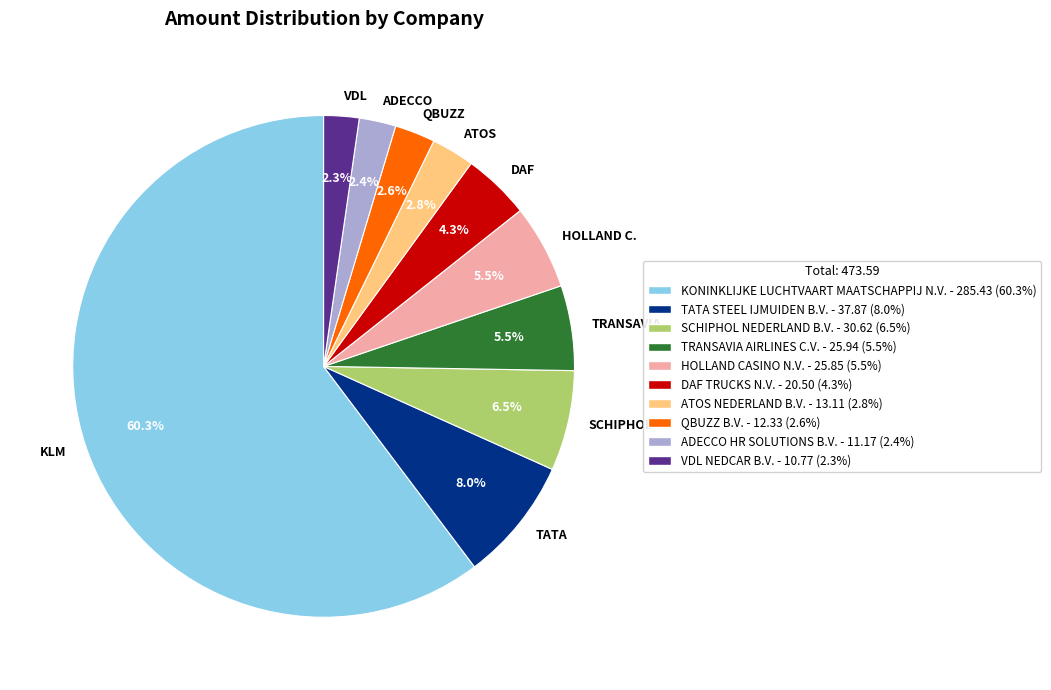

What percentage is NOT represented by VDL?

97.7%